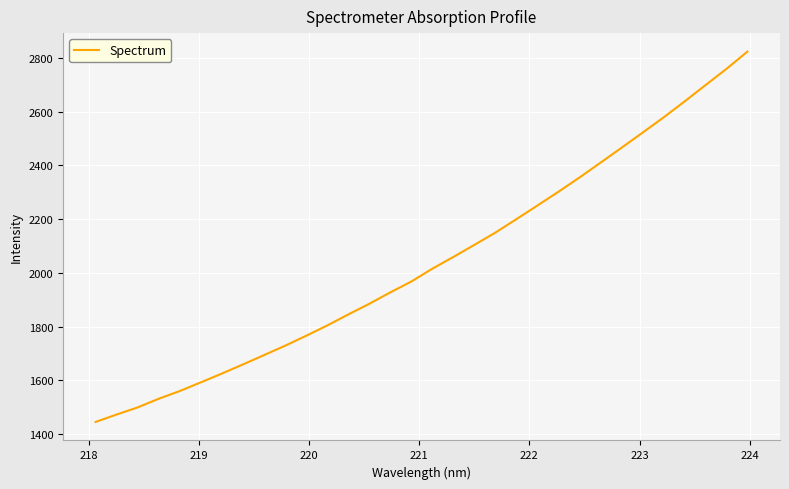

What is the difference between the maximum and minimum values?

1378.8